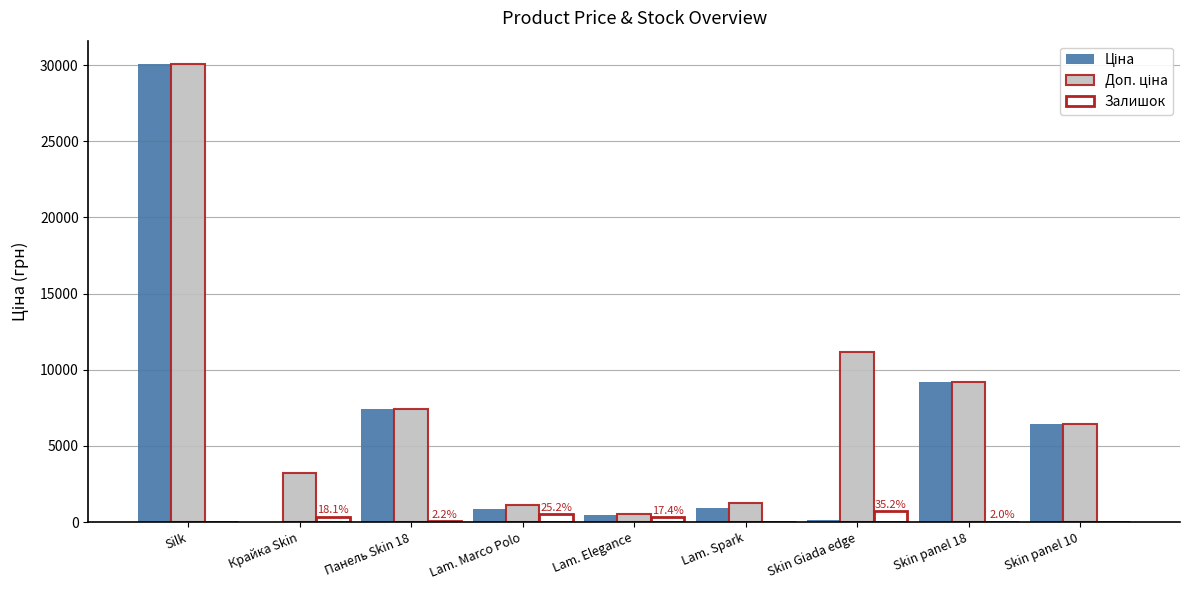

At which category does the chart reach its peak across all series?

Silk